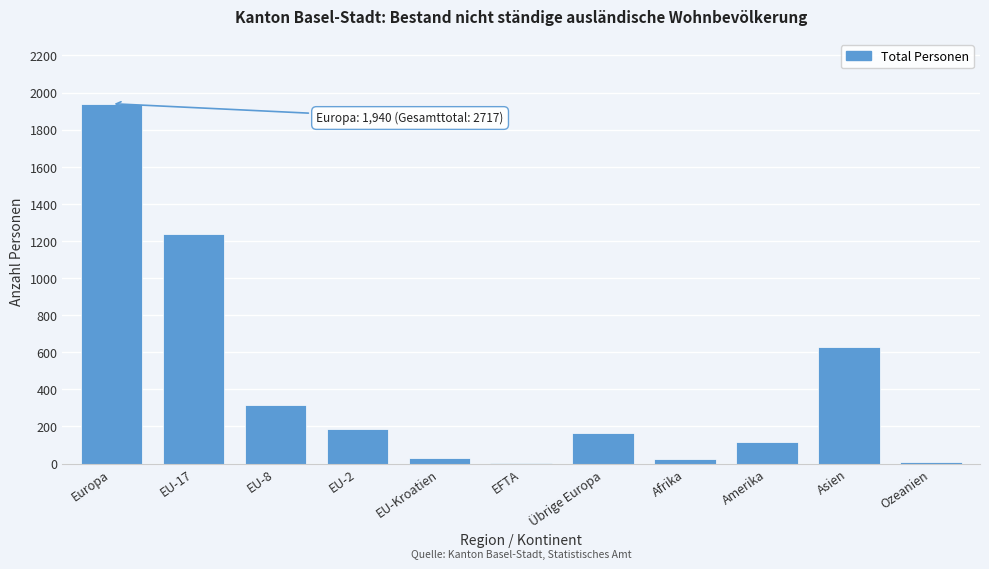

What is the maximum value shown in the chart?

1940